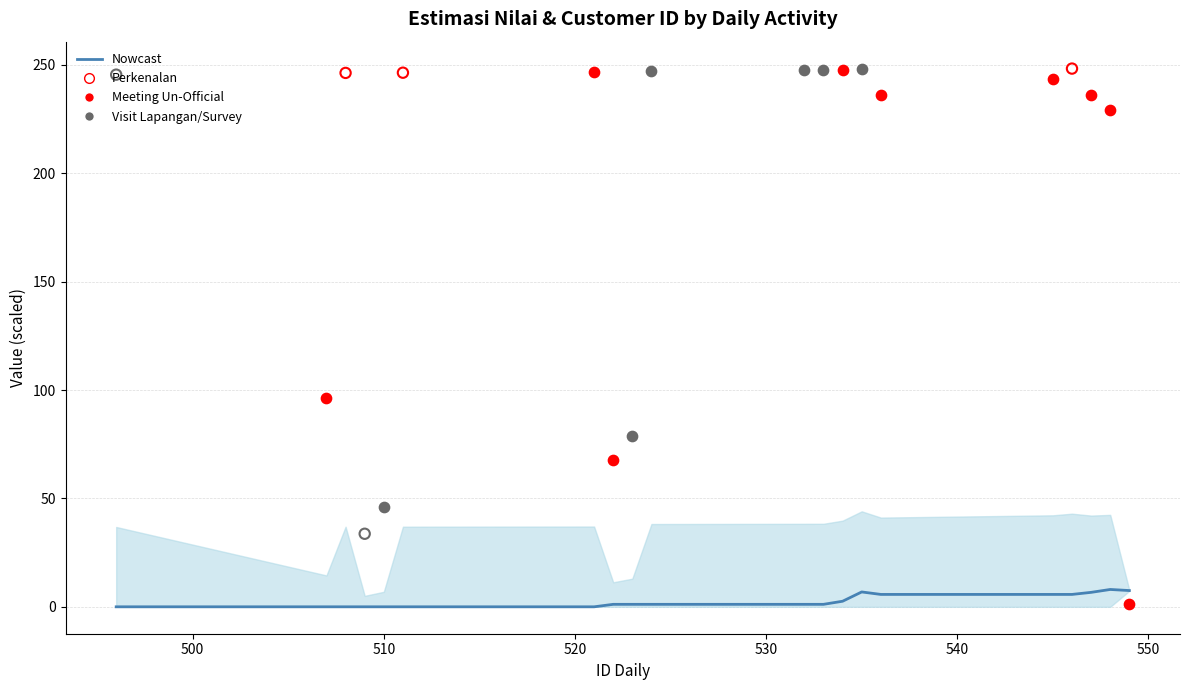

What is the change in value from 8 to 16?

+4.6